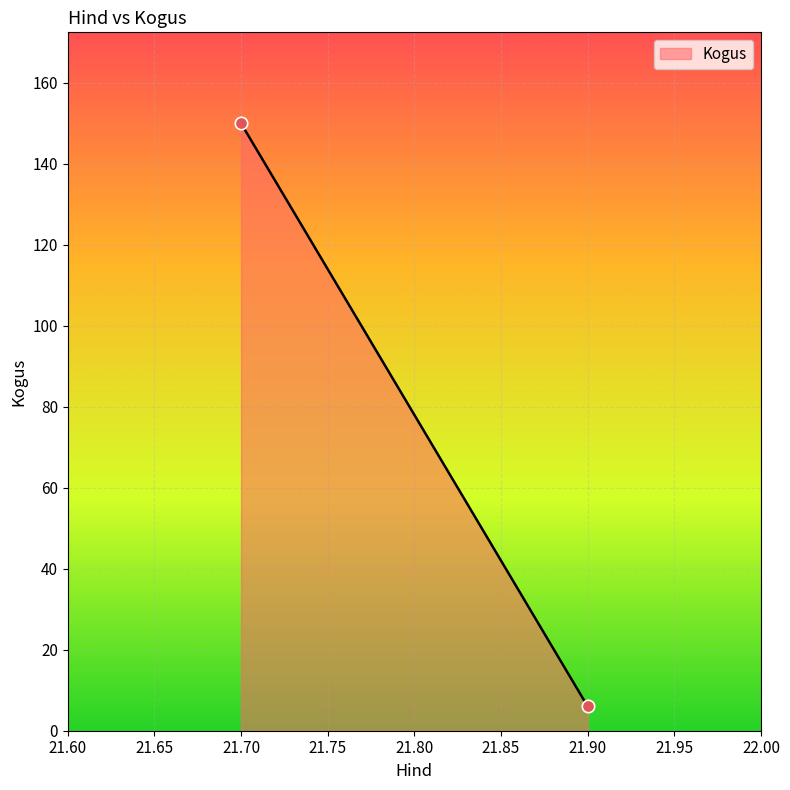

What is the range of Y values (max minus min)?

144